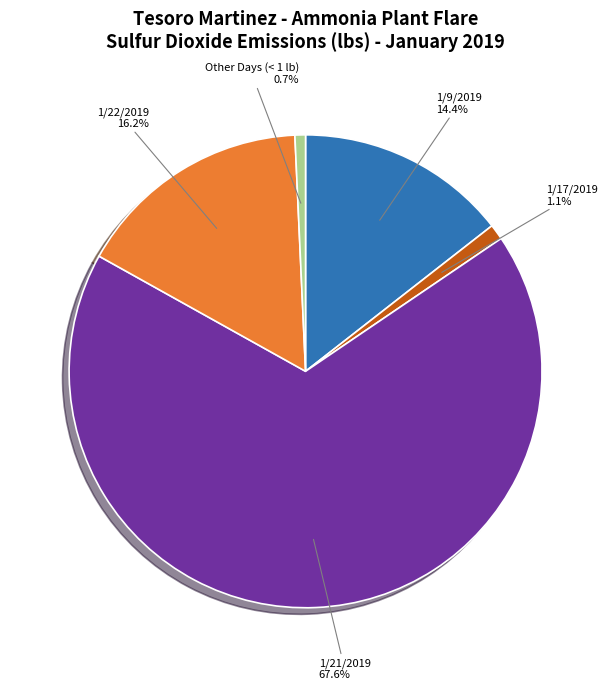

Does any single category account for the majority?

Yes